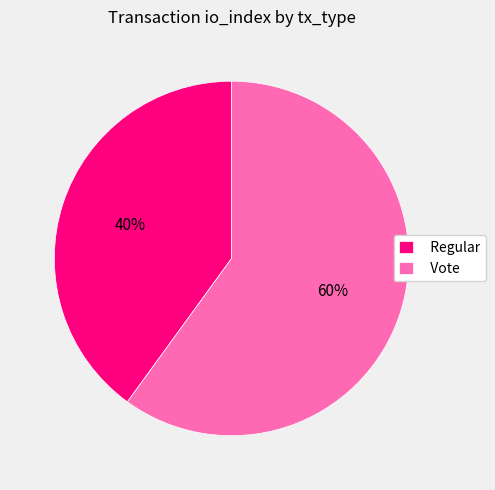

To the nearest percent, what portion does Regular represent?

40%